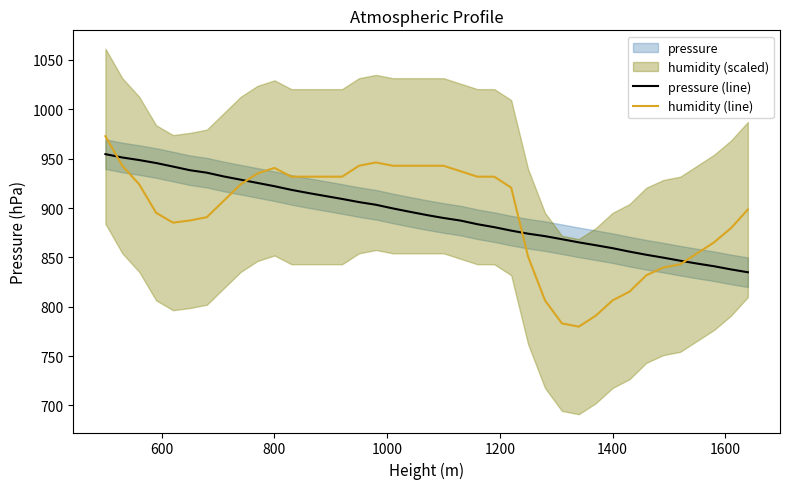

What is the minimum value for pressure (line)?

834.9